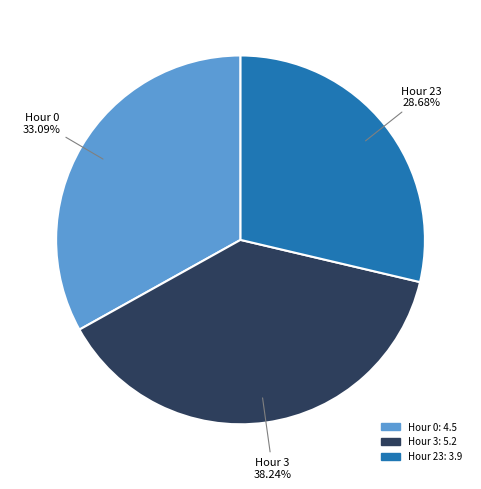

Is there a majority slice in this chart?

No